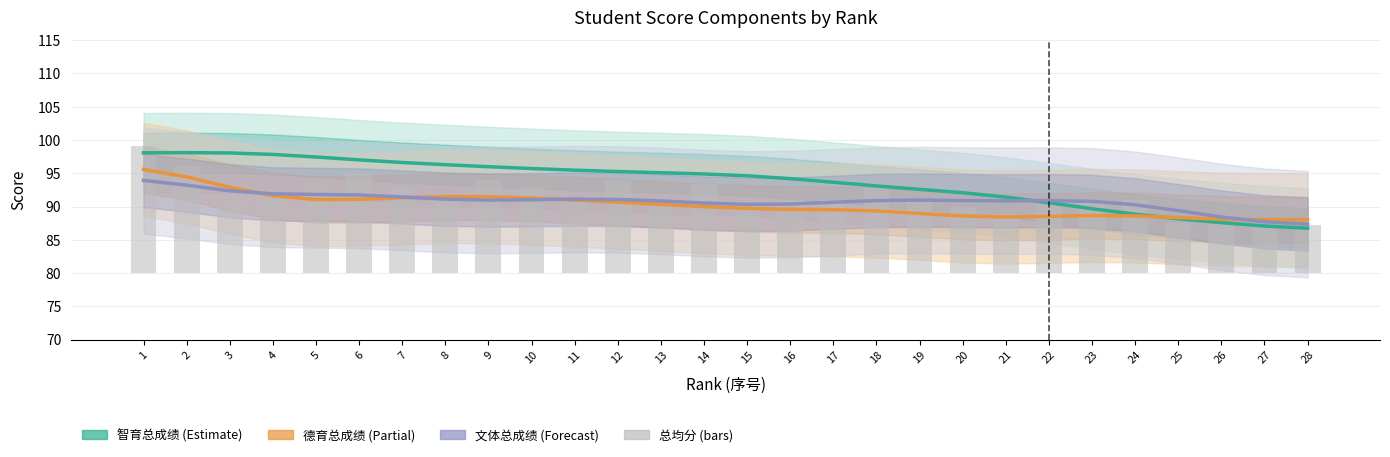

What is the minimum value for 文体总成绩 (Forecast)?

87.3